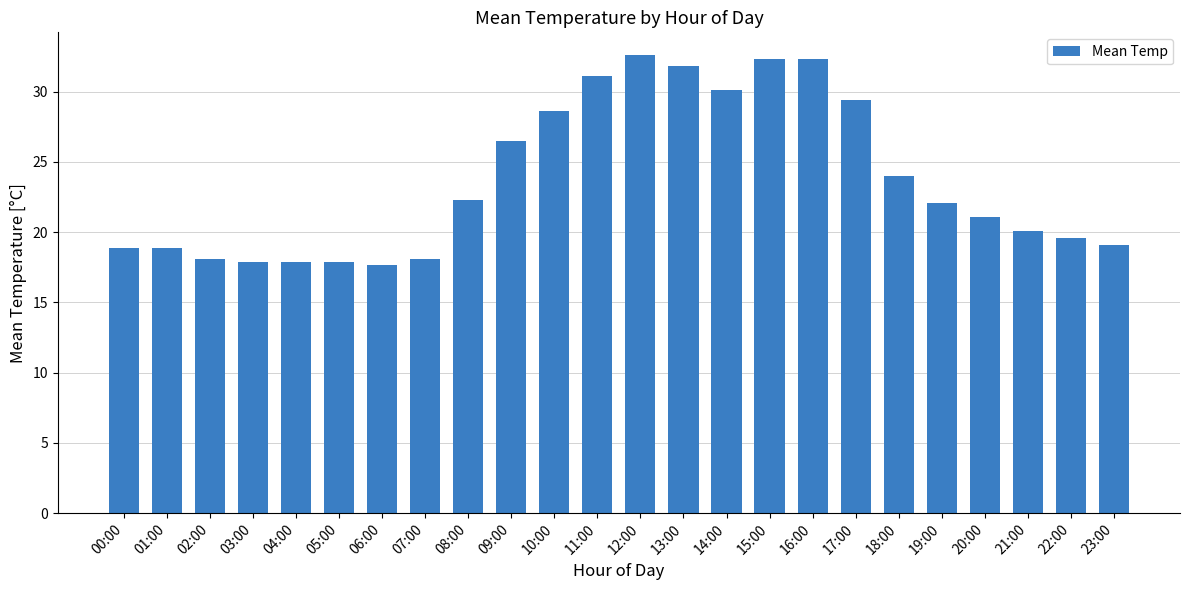

The value at 10:00 is 12.0. True or false?

False